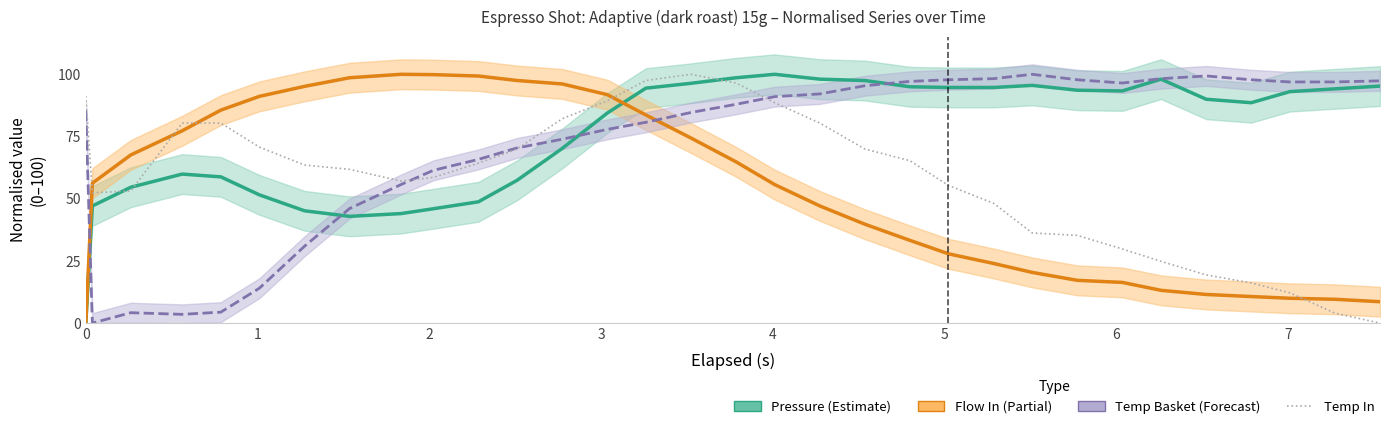

True or false: Temp Basket has more than 0 interior local peaks.

True